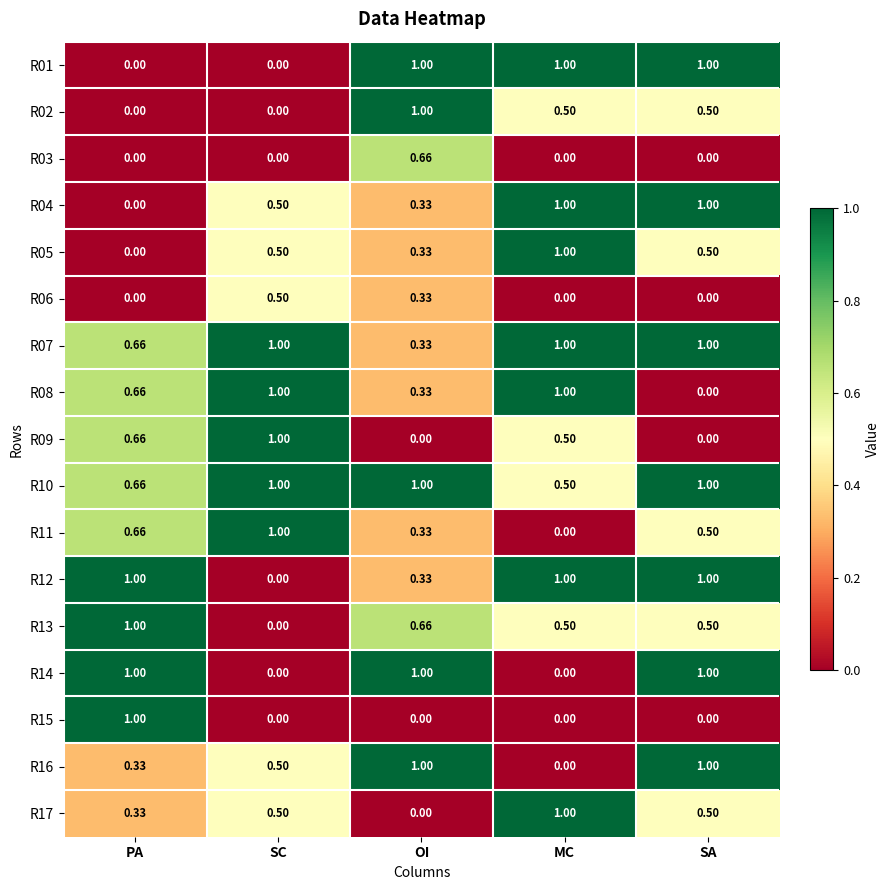

Which category has the highest value in the R15 series?

PA